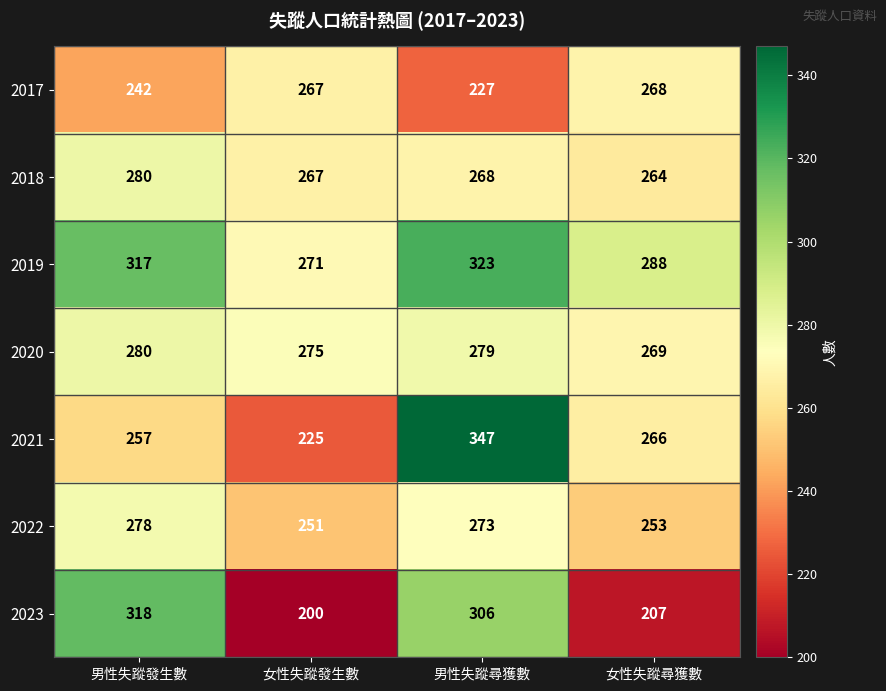

Reading left to right, what are all the values shown in this chart?

2017: 男性失蹤發生數=242	女性失蹤發生數=267	男性失蹤尋獲數=227	女性失蹤尋獲數=268
2018: 男性失蹤發生數=280	女性失蹤發生數=267	男性失蹤尋獲數=268	女性失蹤尋獲數=264
2019: 男性失蹤發生數=317	女性失蹤發生數=271	男性失蹤尋獲數=323	女性失蹤尋獲數=288
2020: 男性失蹤發生數=280	女性失蹤發生數=275	男性失蹤尋獲數=279	女性失蹤尋獲數=269
2021: 男性失蹤發生數=257	女性失蹤發生數=225	男性失蹤尋獲數=347	女性失蹤尋獲數=266
2022: 男性失蹤發生數=278	女性失蹤發生數=251	男性失蹤尋獲數=273	女性失蹤尋獲數=253
2023: 男性失蹤發生數=318	女性失蹤發生數=200	男性失蹤尋獲數=306	女性失蹤尋獲數=207